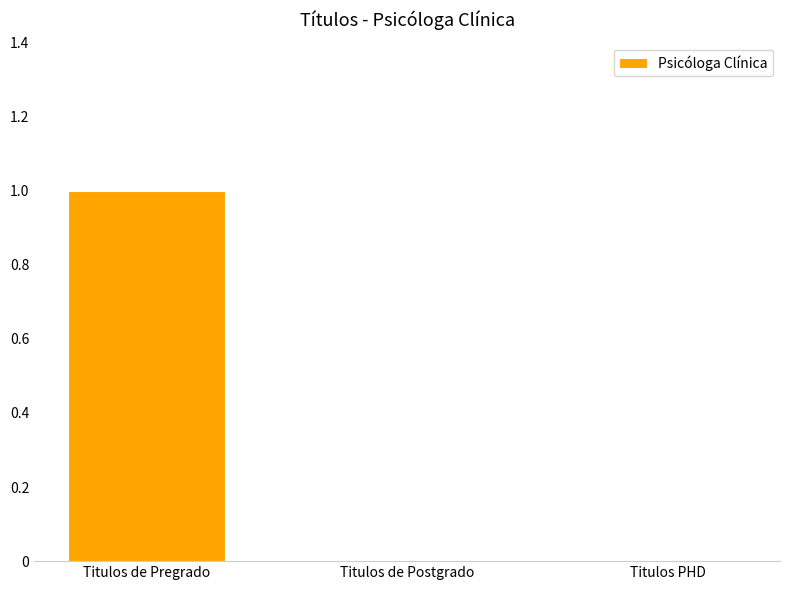

What is the approximate value at Titulos de Pregrado?

1